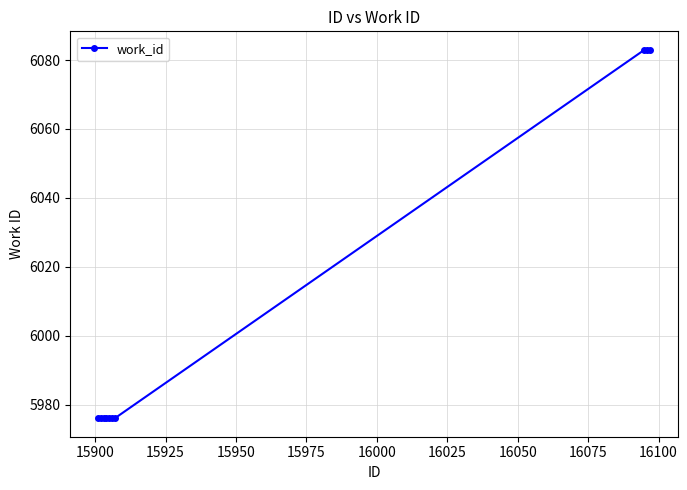

What is the difference between the second highest and second lowest values?

107